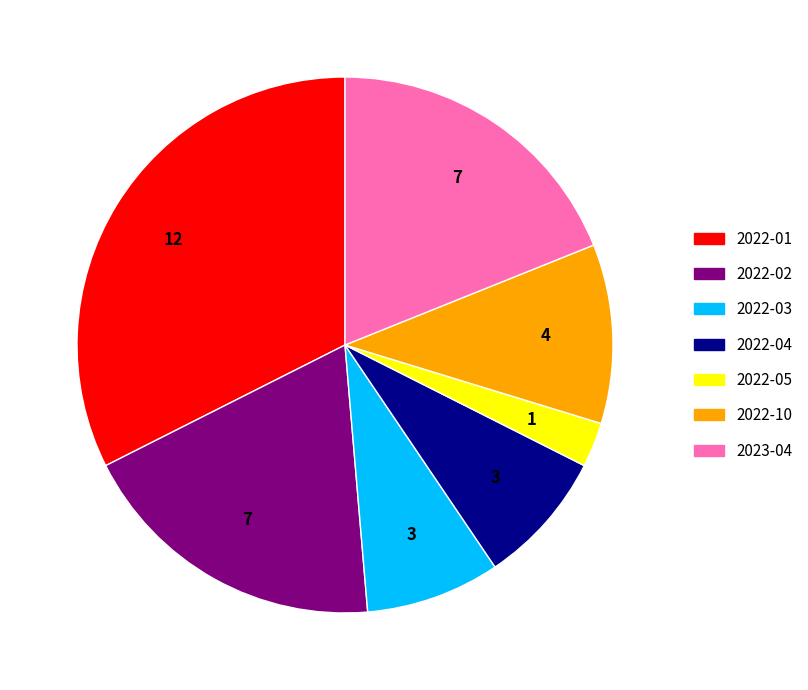

Is there a majority slice in this chart?

No